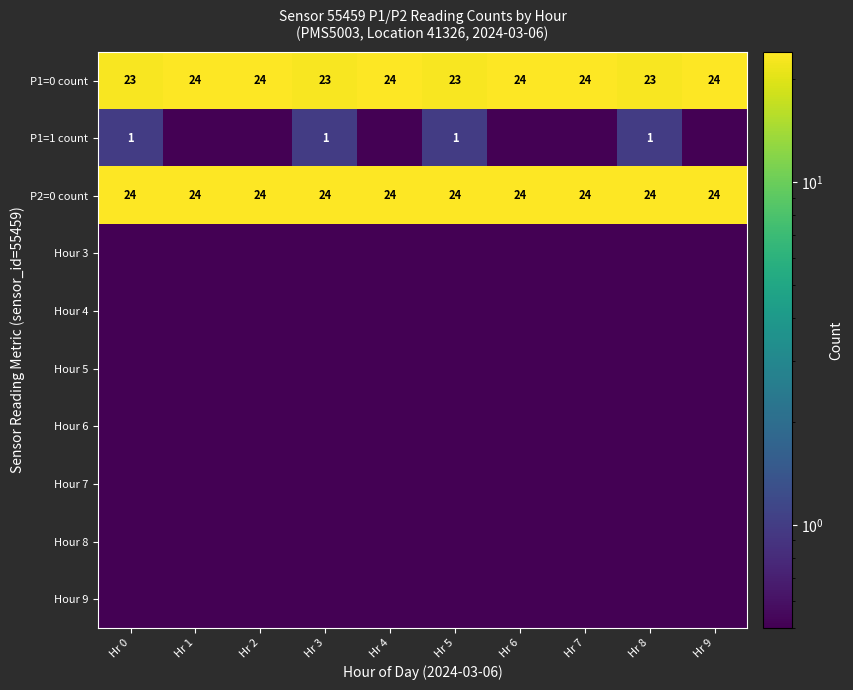

What is the sum of the P1=0 count values at Hr 8 and Hr 7?

47.0